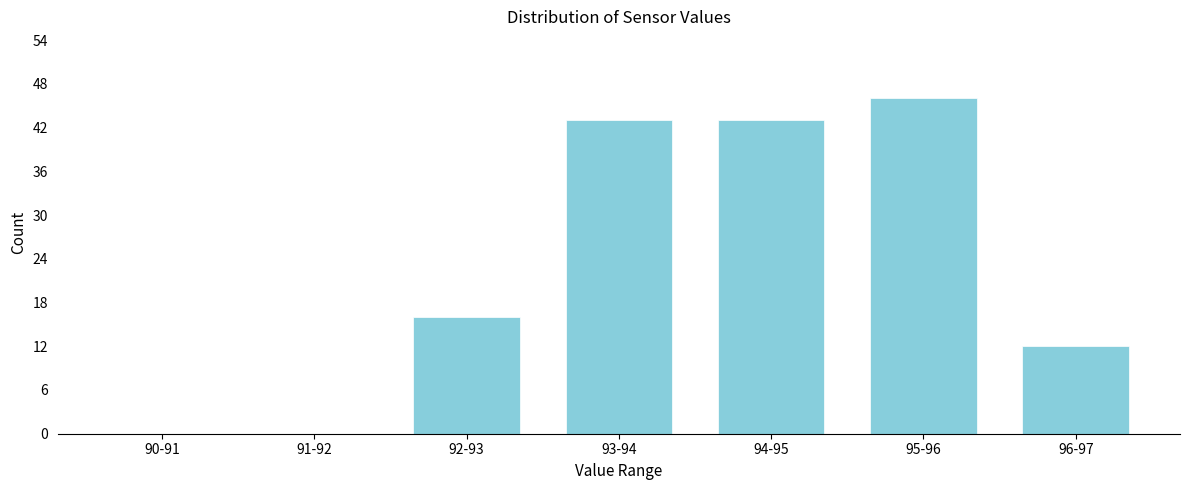

Reading left to right, list all the values displayed in this chart.

90-91=0	91-92=0	92-93=16	93-94=43	94-95=43	95-96=46	96-97=12